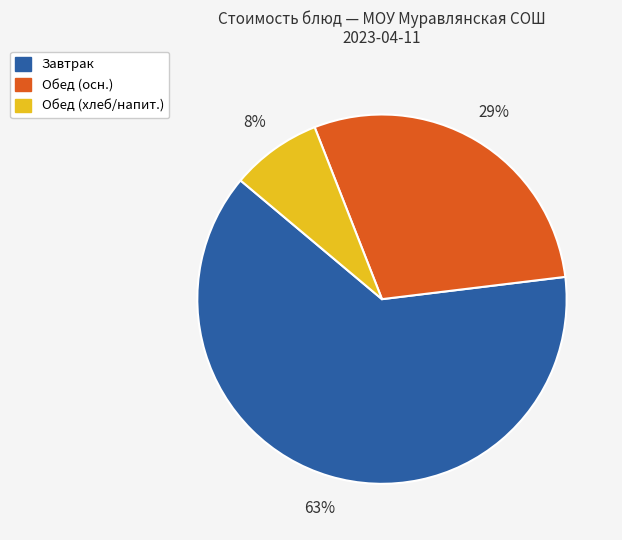

To the nearest percent, what is the difference between the largest and smallest slice percentages?

55%